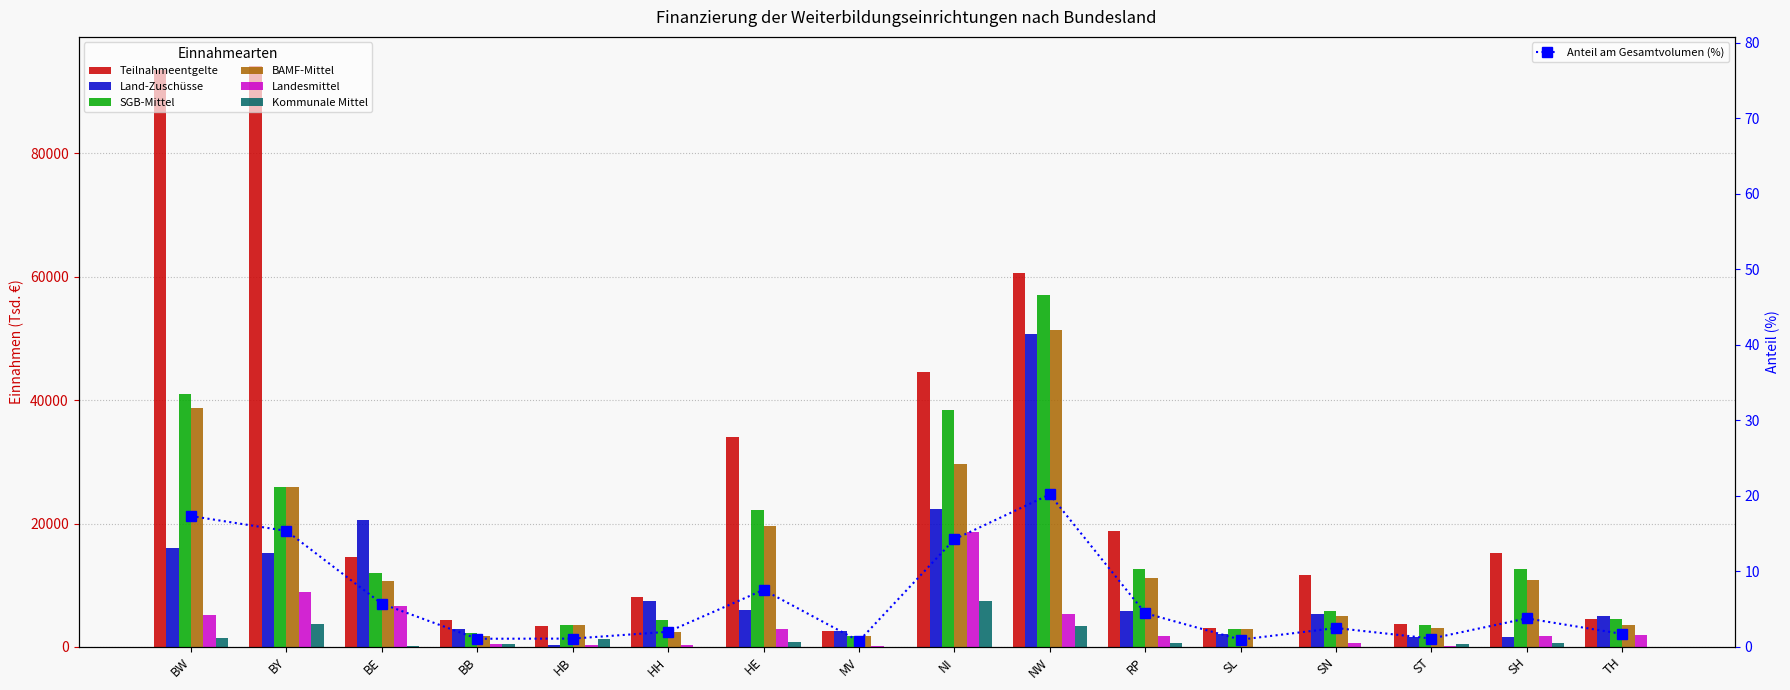

Between BY and HH, which series saw the biggest shift?

Teilnahmeentgelte